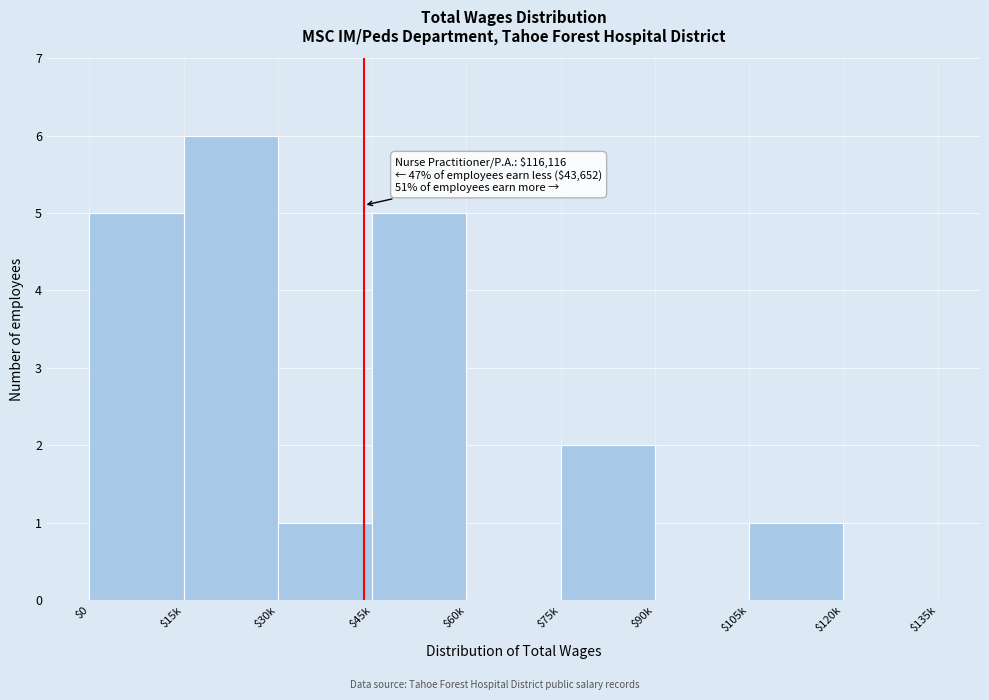

What is the greatest value displayed?

6